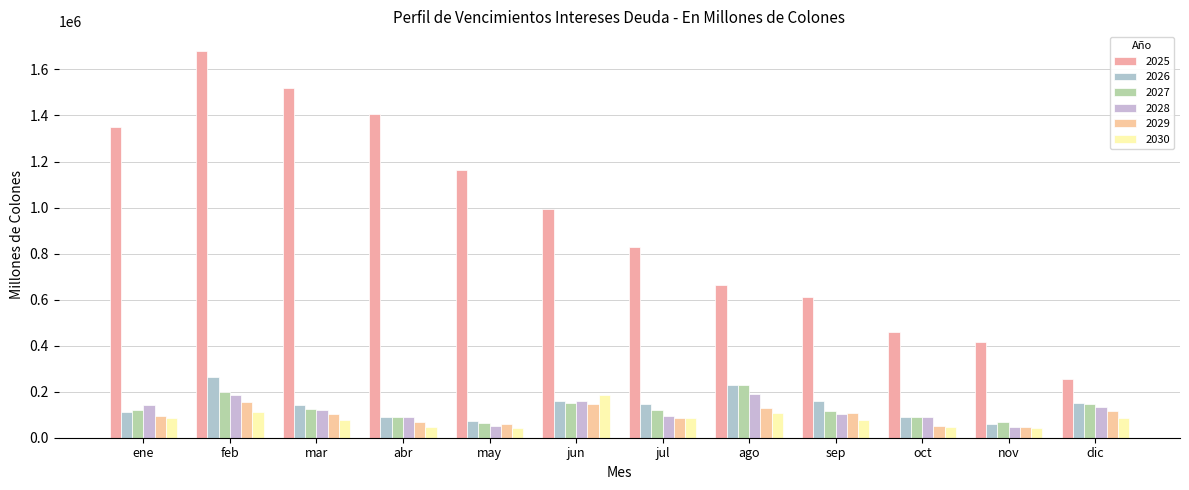

What position from the left is nov?

11